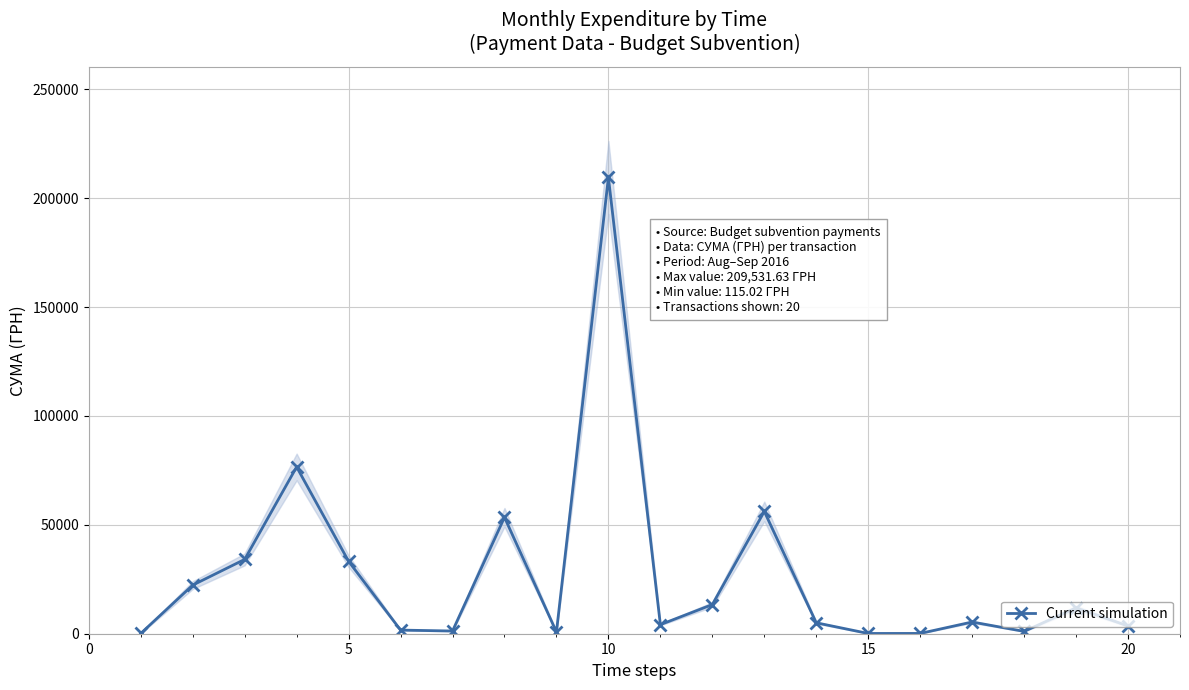

What is the maximum value for Current simulation?

209531.6